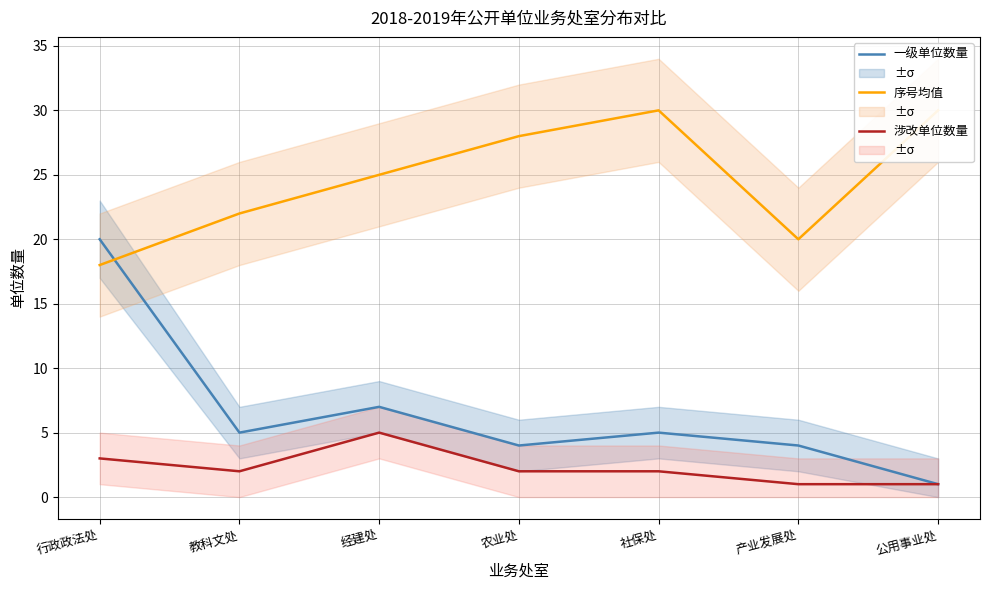

Where does the 一级单位数量 series first go above 5?

行政政法处